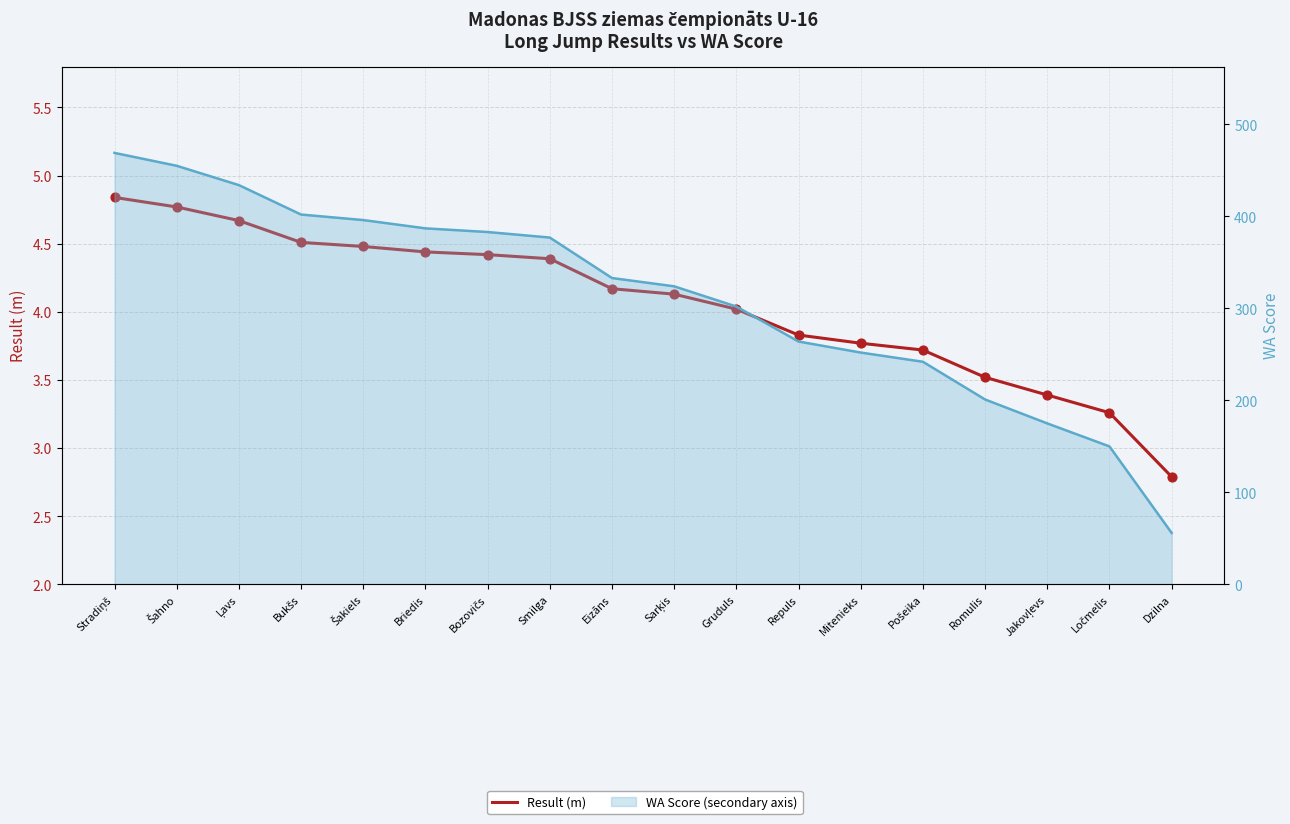

Which series has the largest Y range (max minus min)?

WA Score